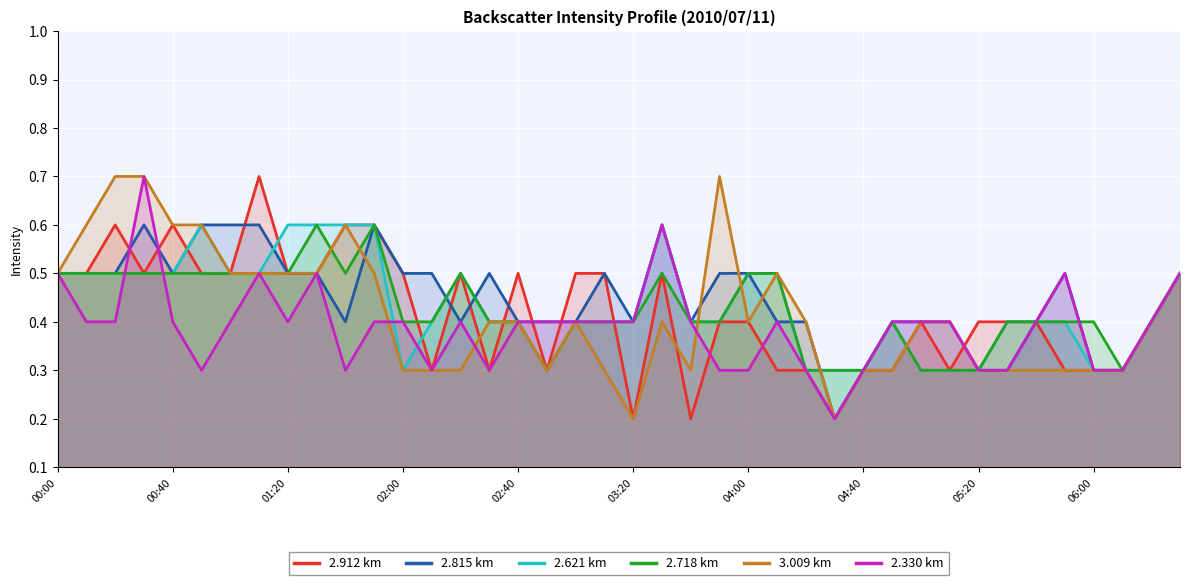

Is it true that 2.330 km equals 0.4 at 01:20?

True